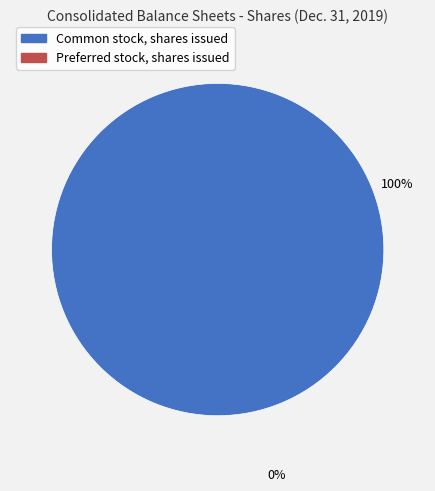

Is there a majority slice in this chart?

Yes